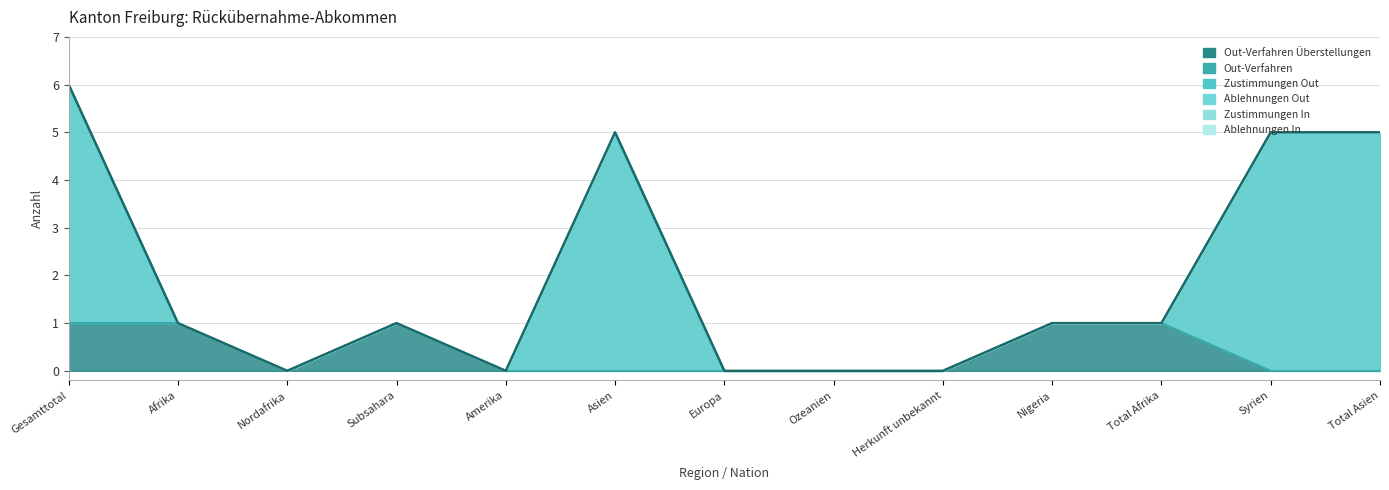

List the labels in order of Out-Verfahren Überstellungen value, largest first.

Gesamttotal, Afrika, Subsahara, Nigeria, Total Afrika, Nordafrika, Amerika, Asien, Europa, Ozeanien, Herkunft unbekannt, Syrien, Total Asien